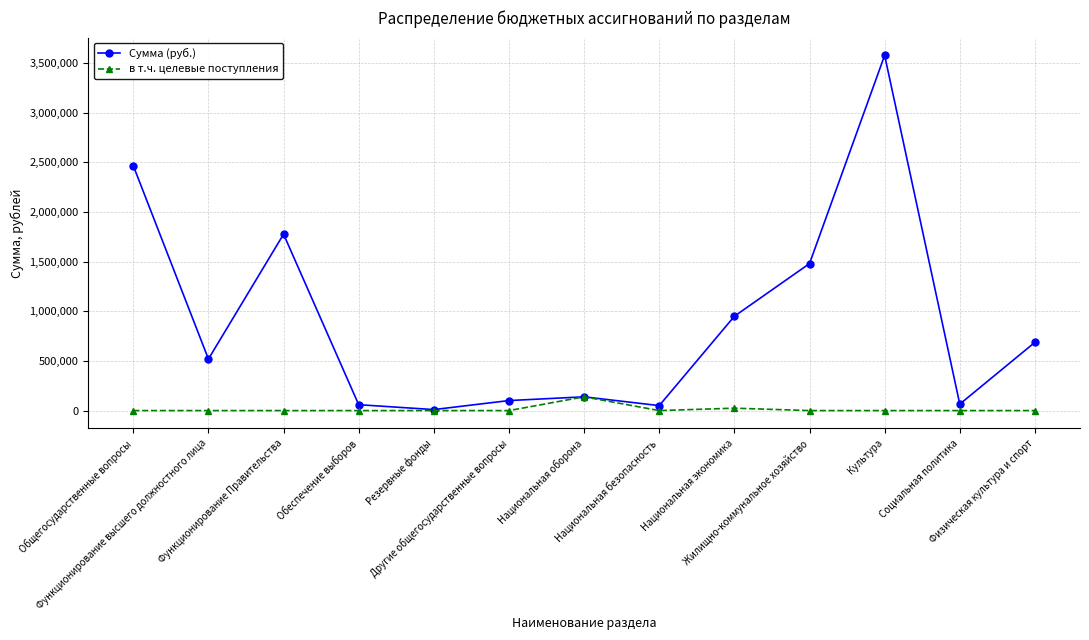

What position from the right is Национальная оборона?

7